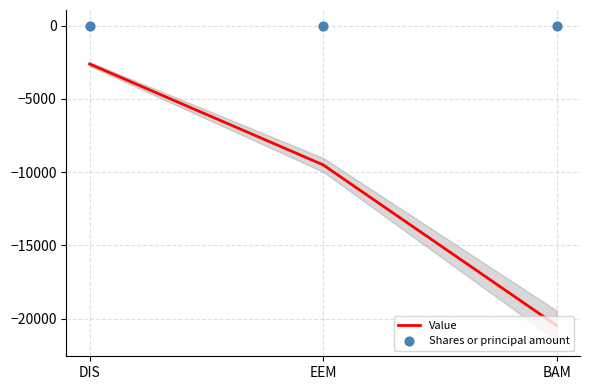

What are all the series names shown in the legend?

Value, Shares or principal amount